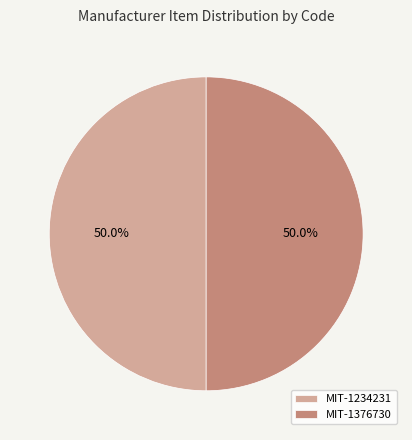

Approximately how many times larger is the value at MIT-1376730 compared to MIT-1234231?

1.0